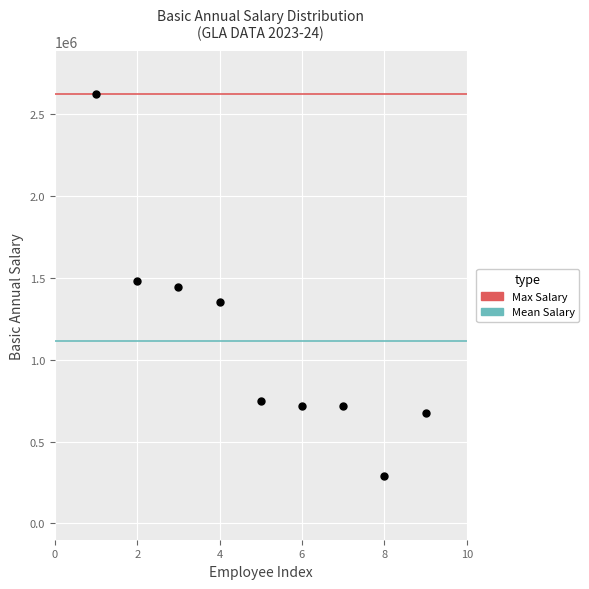

What is the range of Y values (max minus min)?

2337485.1